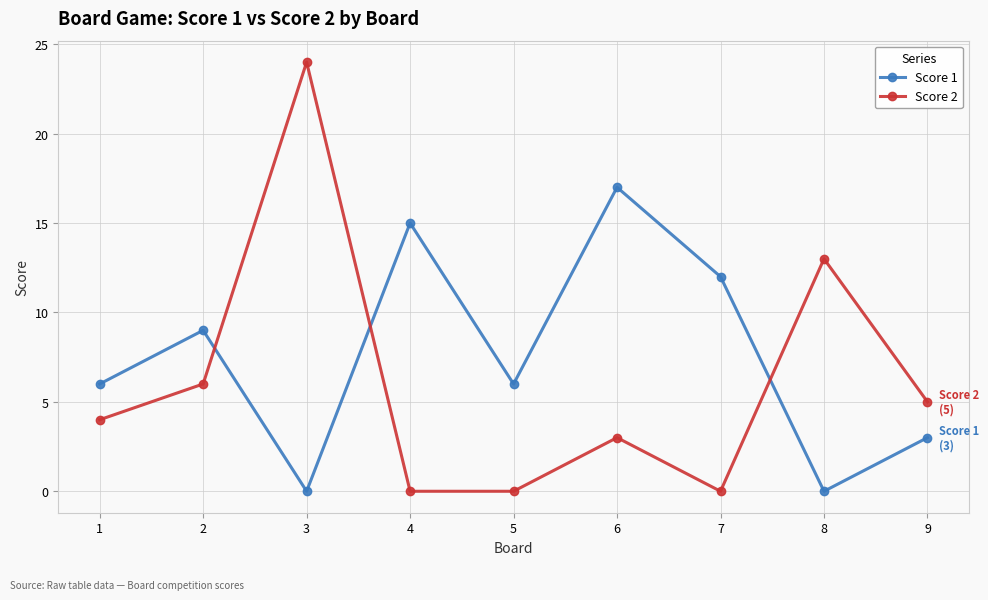

Reading left to right, extract all data points from this chart.

Score 1: 1=6	2=9	3=0	4=15	5=6	6=17	7=12	8=0	9=3
Score 2: 1=4	2=6	3=24	4=0	5=0	6=3	7=0	8=13	9=5